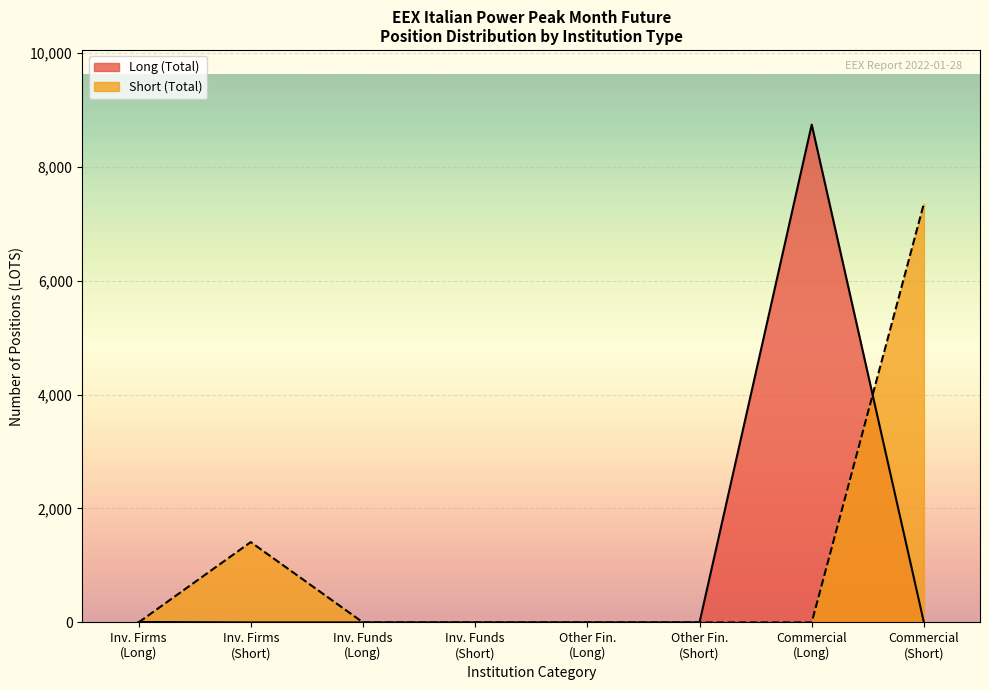

Rank the series by their maximum value, from highest to lowest.

Long (Total), Short (Total)